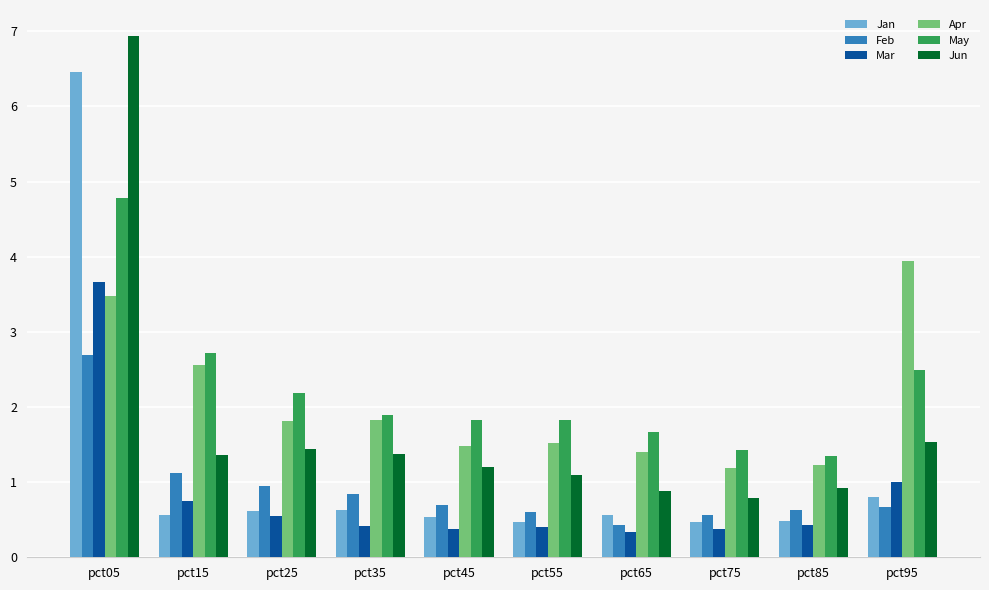

What is the sum of the Mar values at pct95 and pct15?

1.8